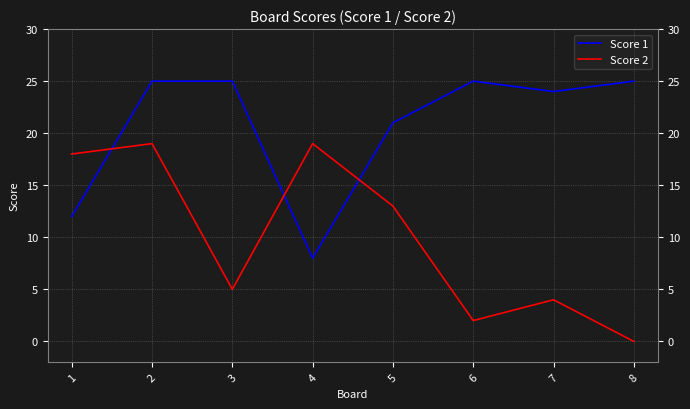

Which series has the largest total across all categories?

Score 1